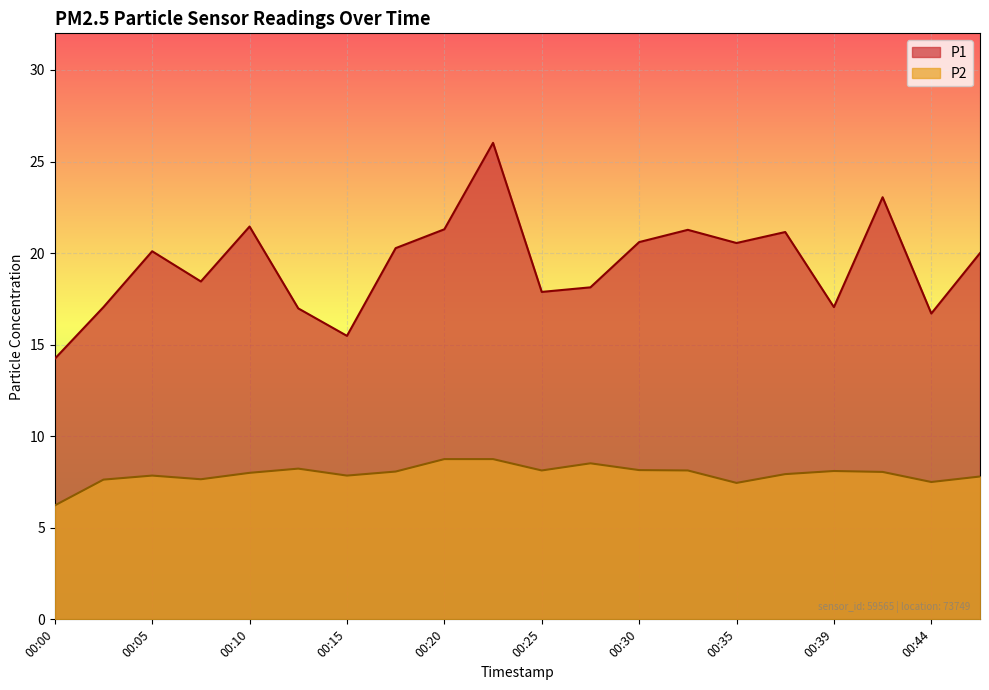

Reading left to right, list all the values displayed in this chart.

P1: 00:00=14.2	00:03=17.1	00:05=20.1	00:08=18.4	00:10=21.4	00:13=17.0	00:15=15.5	00:17=20.3	00:20=21.3	00:22=26.0	00:25=17.9	00:27=18.1	00:30=20.6	00:32=21.3	00:35=20.6	00:37=21.1	00:39=17.1	00:42=23.1	00:44=16.7	00:47=20.0
P2: 00:00=6.2	00:03=7.6	00:05=7.8	00:08=7.7	00:10=8.0	00:13=8.2	00:15=7.8	00:17=8.1	00:20=8.8	00:22=8.8	00:25=8.1	00:27=8.5	00:30=8.2	00:32=8.1	00:35=7.5	00:37=7.9	00:39=8.1	00:42=8.1	00:44=7.5	00:47=7.8